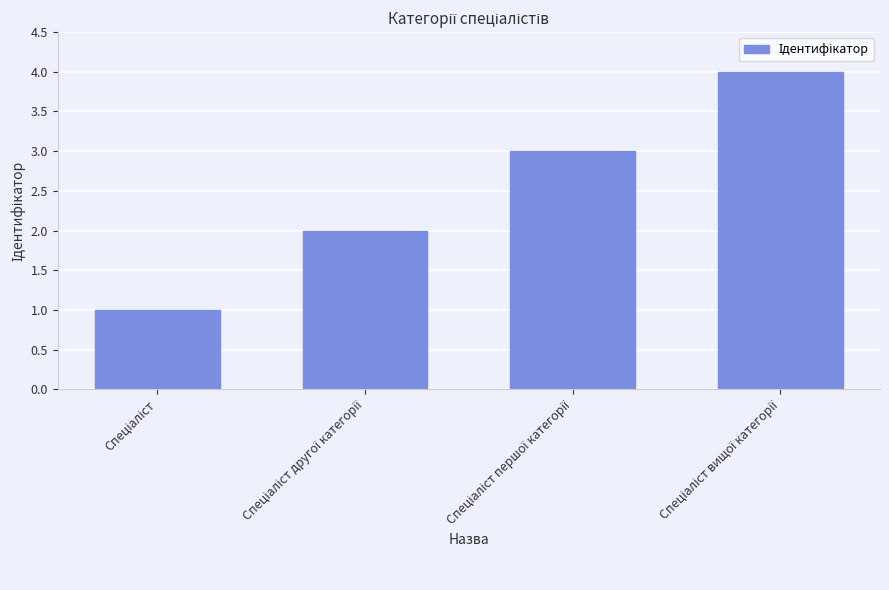

What is the value of the 4th bar from the left?

4